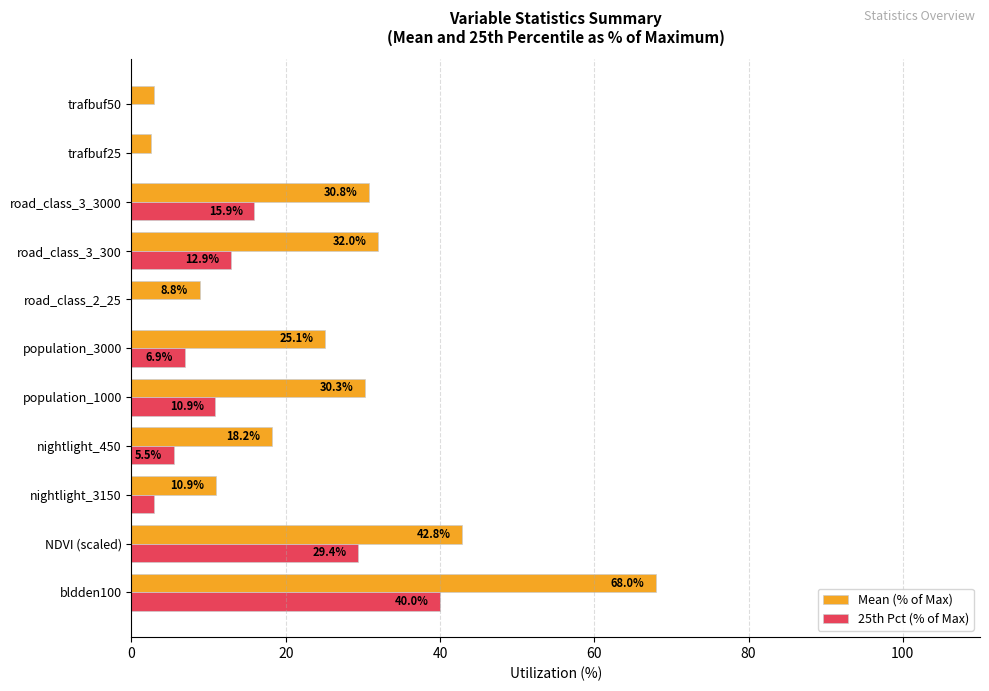

Which series has the largest total across all categories?

Mean (% of Max)